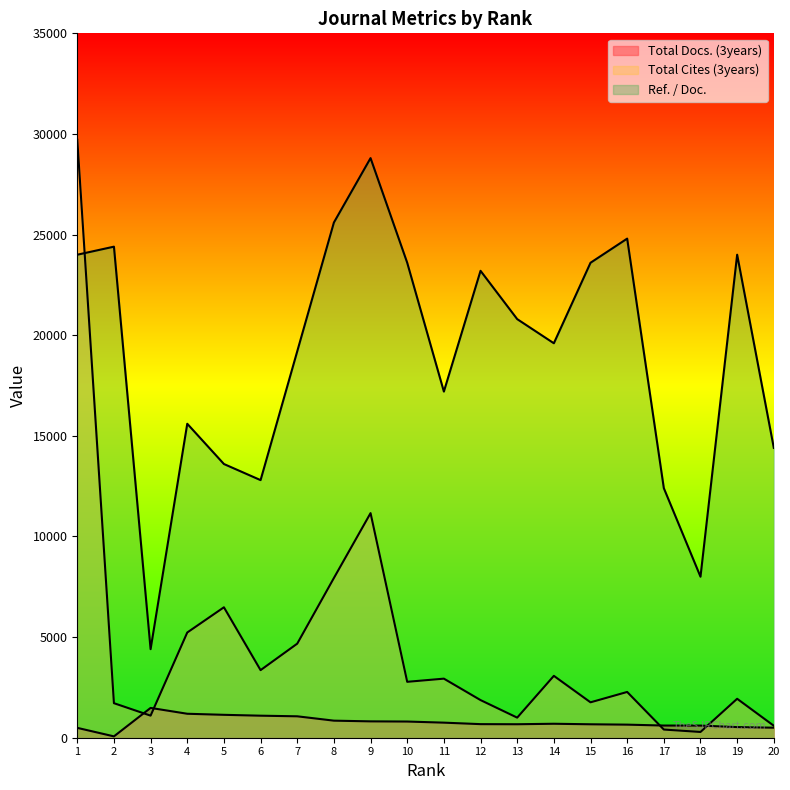

At which category does the chart reach its minimum across all series?

2